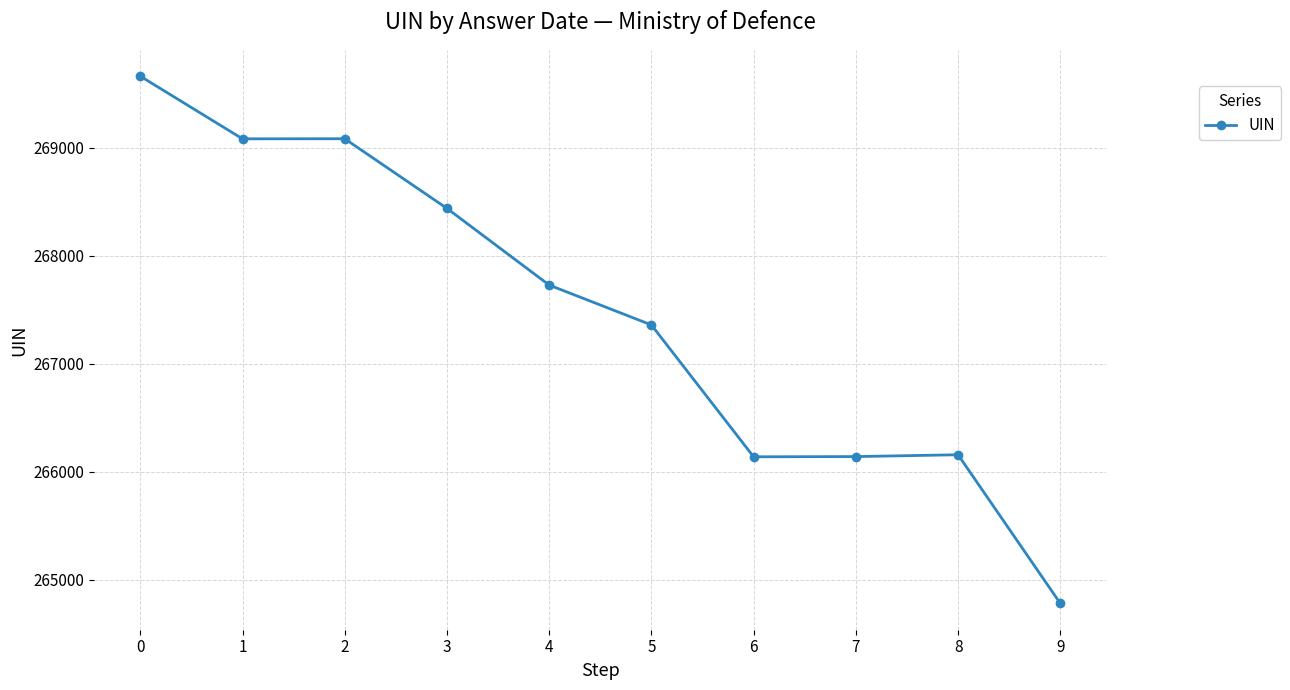

The value at 1 is 269082. True or false?

True